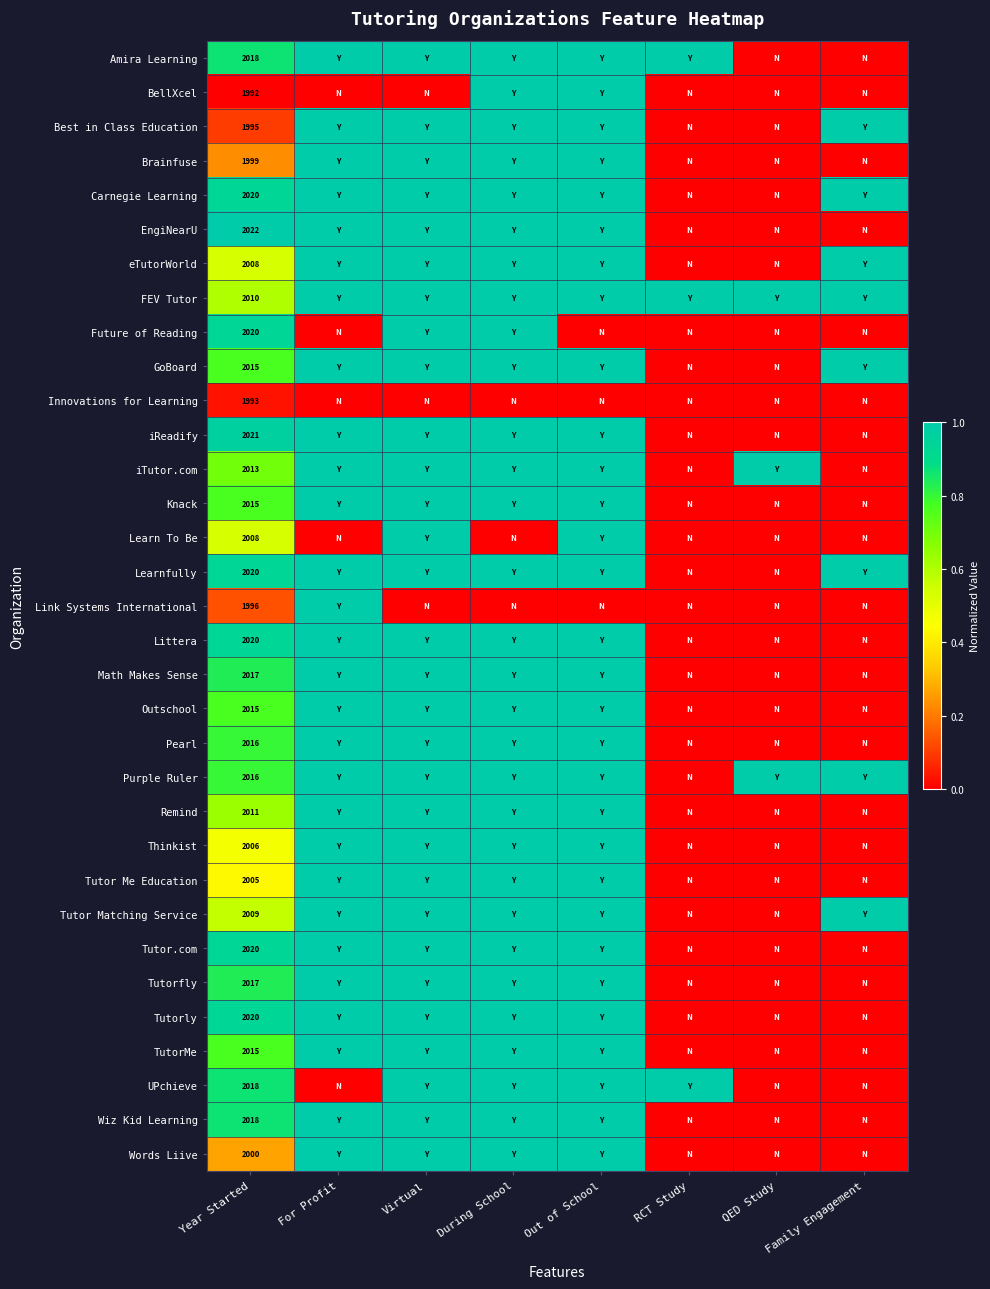

Between QED Study and During School, which is larger?

During School